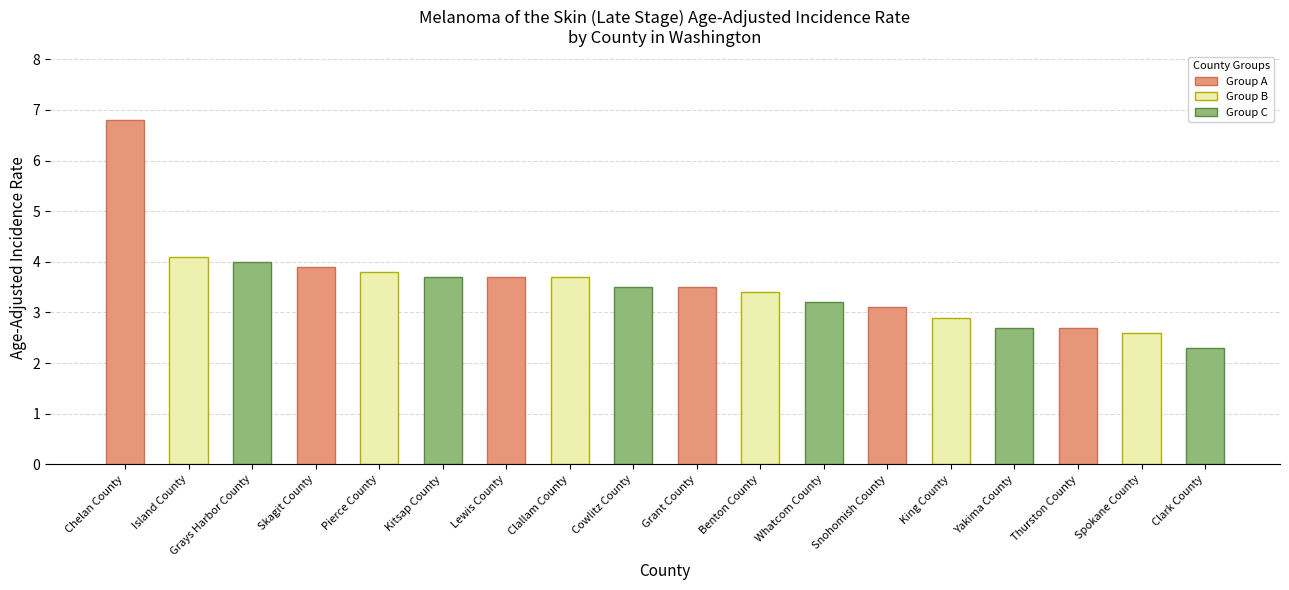

At which label is the value closest to 4?

Grays Harbor County